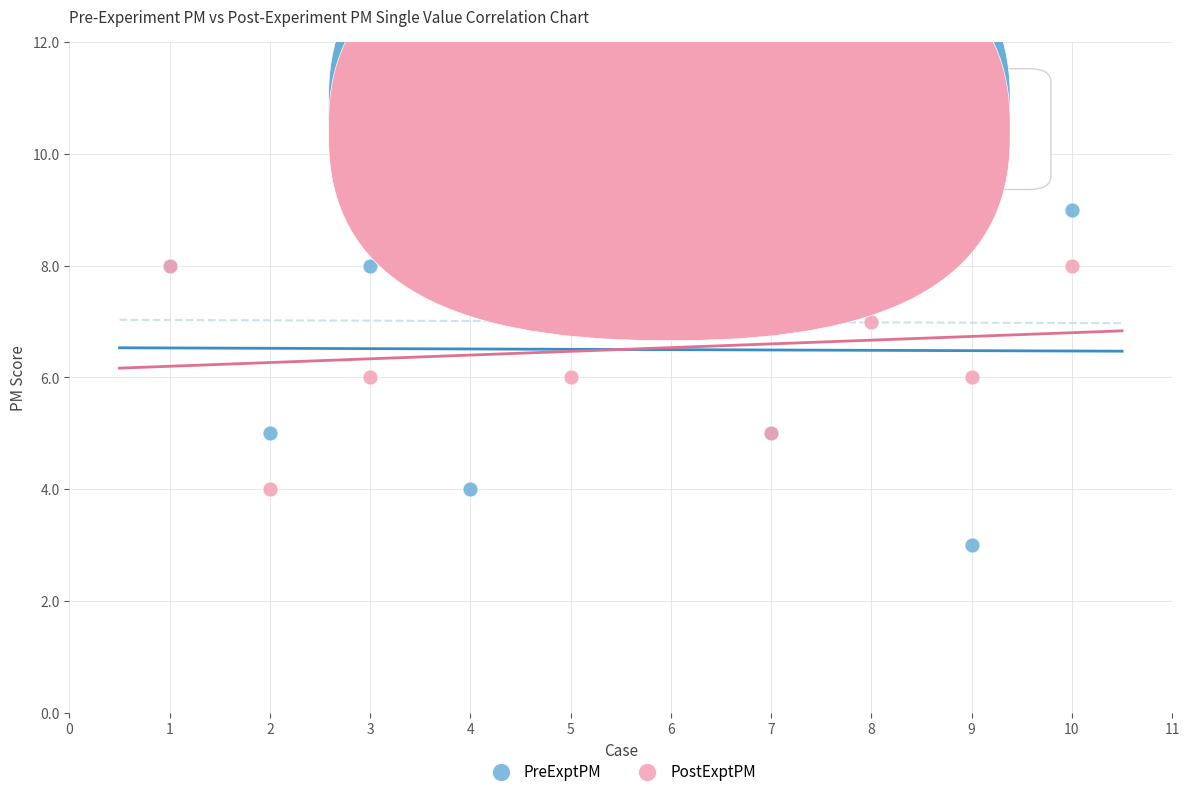

What are all the series names shown in the legend?

PreExptPM, PostExptPM